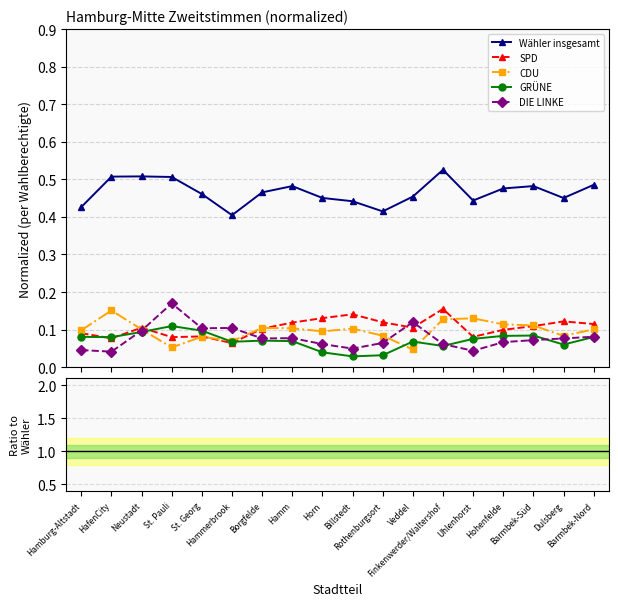

After their last crossing, which series has the higher values: GRÜNE or SPD?

SPD